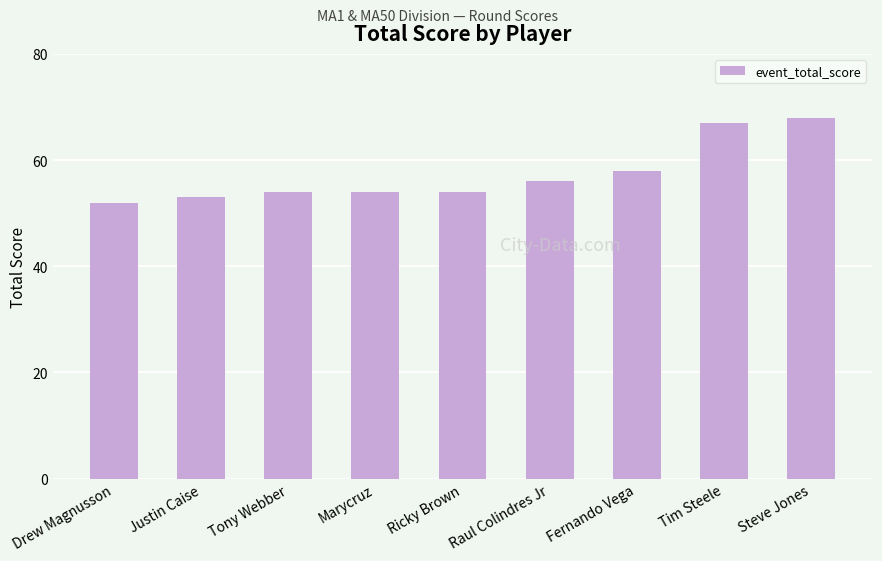

What position from the left is Steve Jones?

9